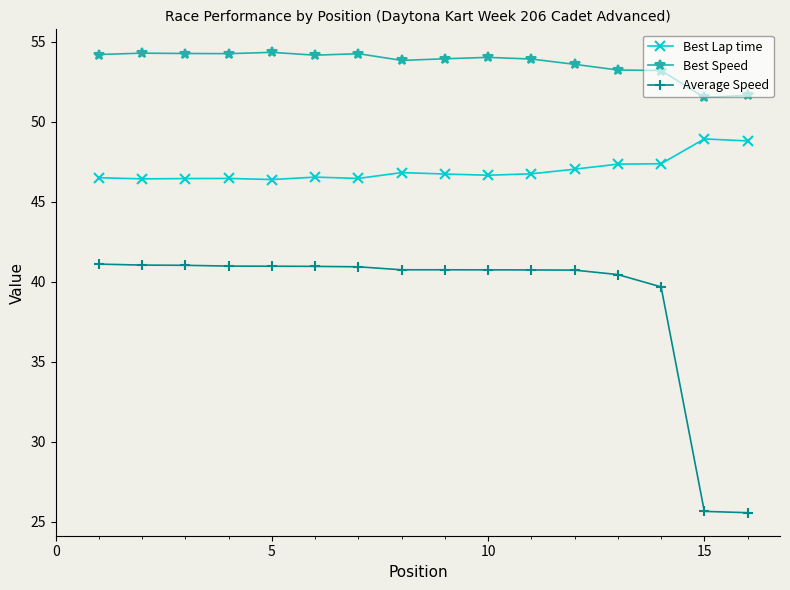

List the series in order of their overall mean, highest first.

Best Speed, Best Lap time, Average Speed